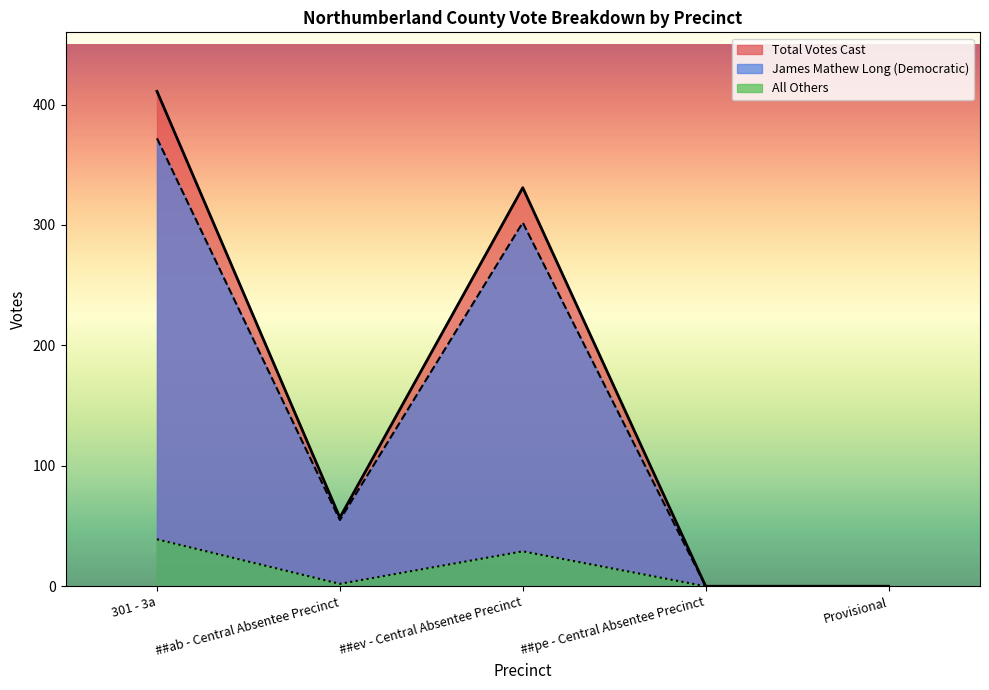

What is the label of the 2nd point from the right?

##pe - Central Absentee Precinct